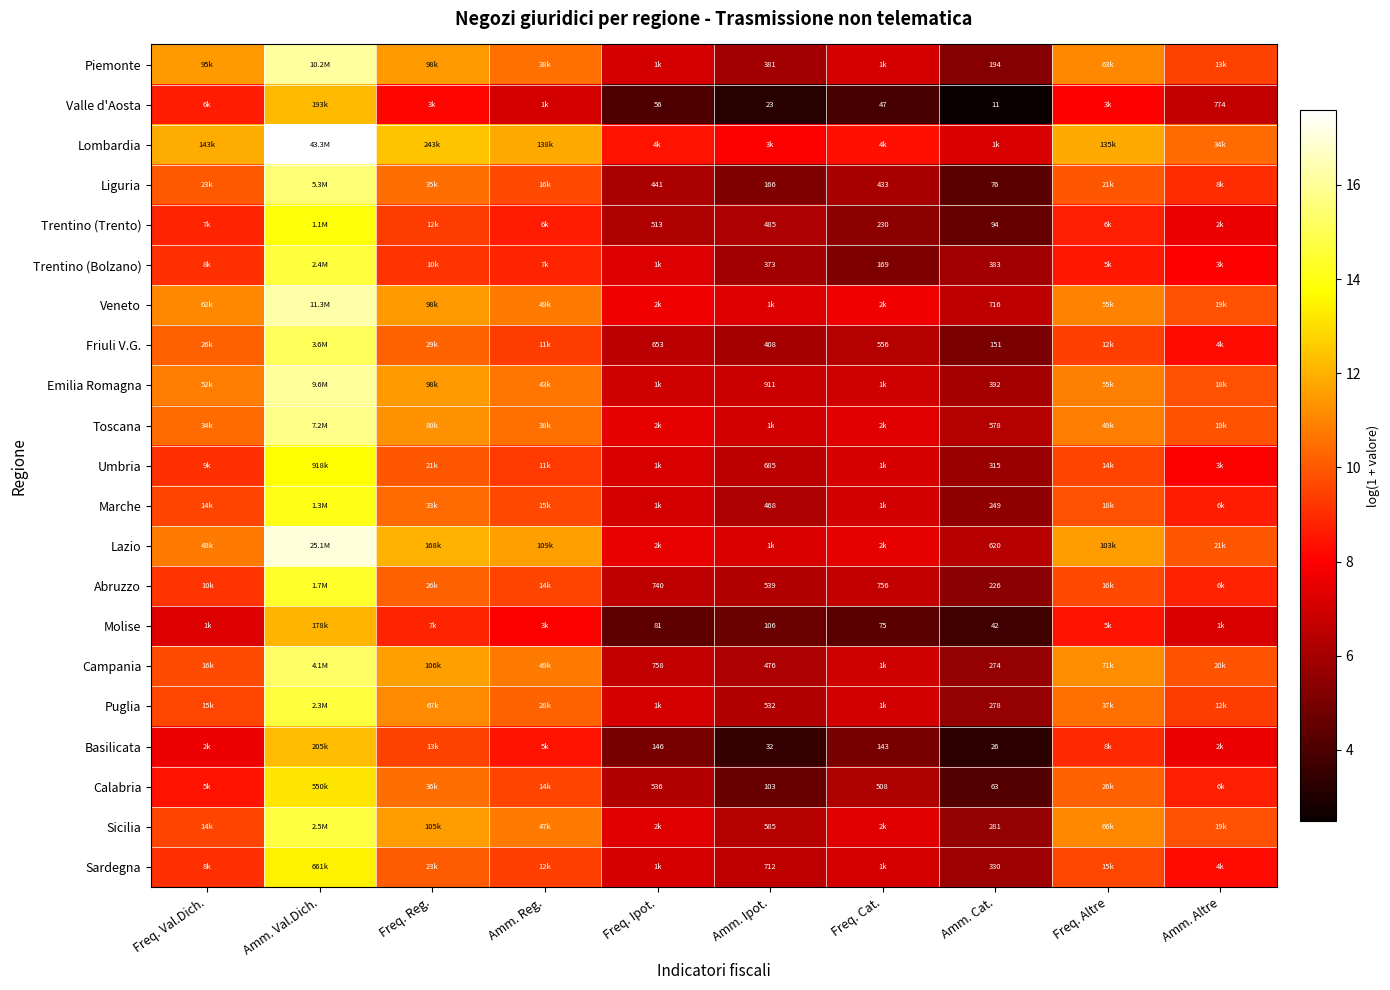

At Amm. Ipot., list the series in order from smallest to largest.

Valle d'Aosta, Basilicata, Calabria, Molise, Liguria, Trentino (Bolzano), Piemonte, Friuli V.G., Marche, Campania, Trentino (Trento), Puglia, Abruzzo, Sicilia, Umbria, Sardegna, Emilia Romagna, Toscana, Lazio, Veneto, Lombardia